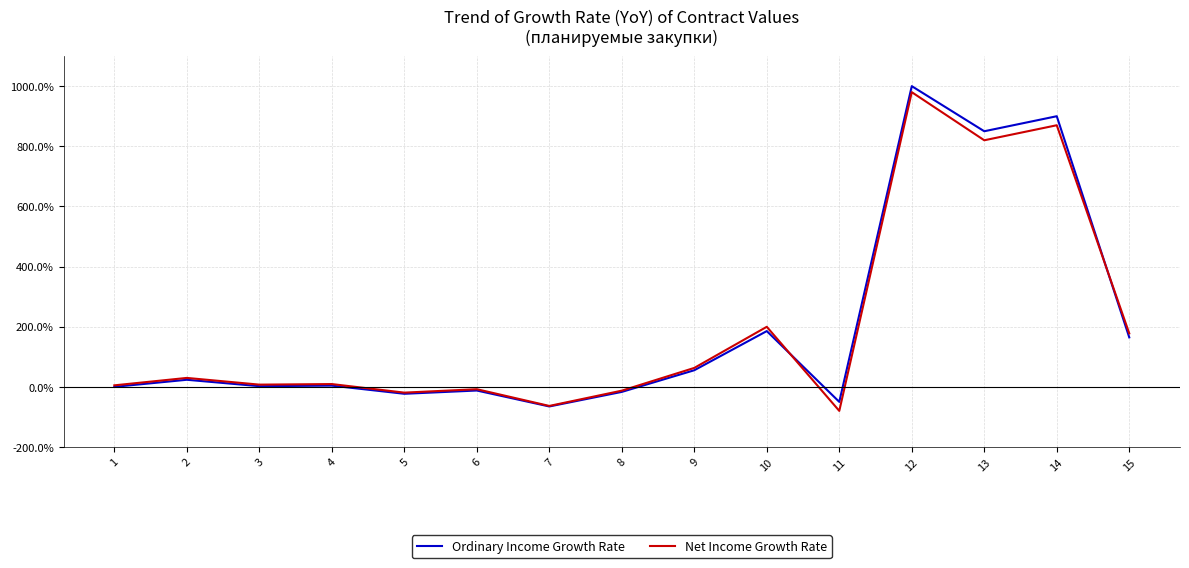

The value of Ordinary Income Growth Rate at 12 is 341.9. True or false?

False